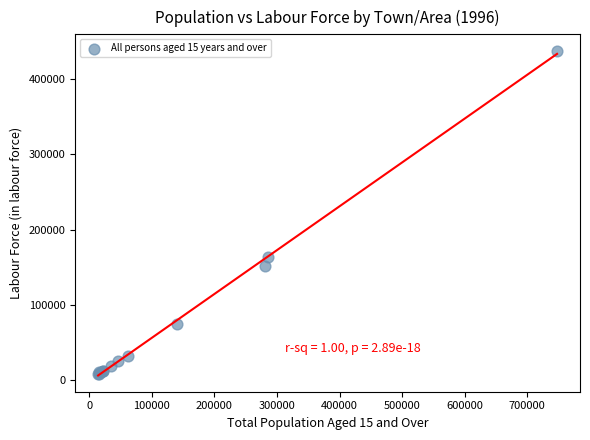

What Y value in the scatter plot is closest to 222637?

163657